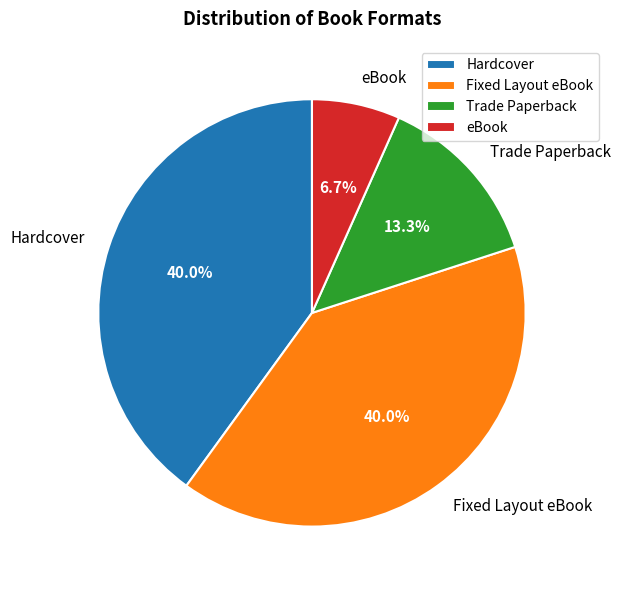

To the nearest percent, what percentage of the pie is Trade Paperback?

13%